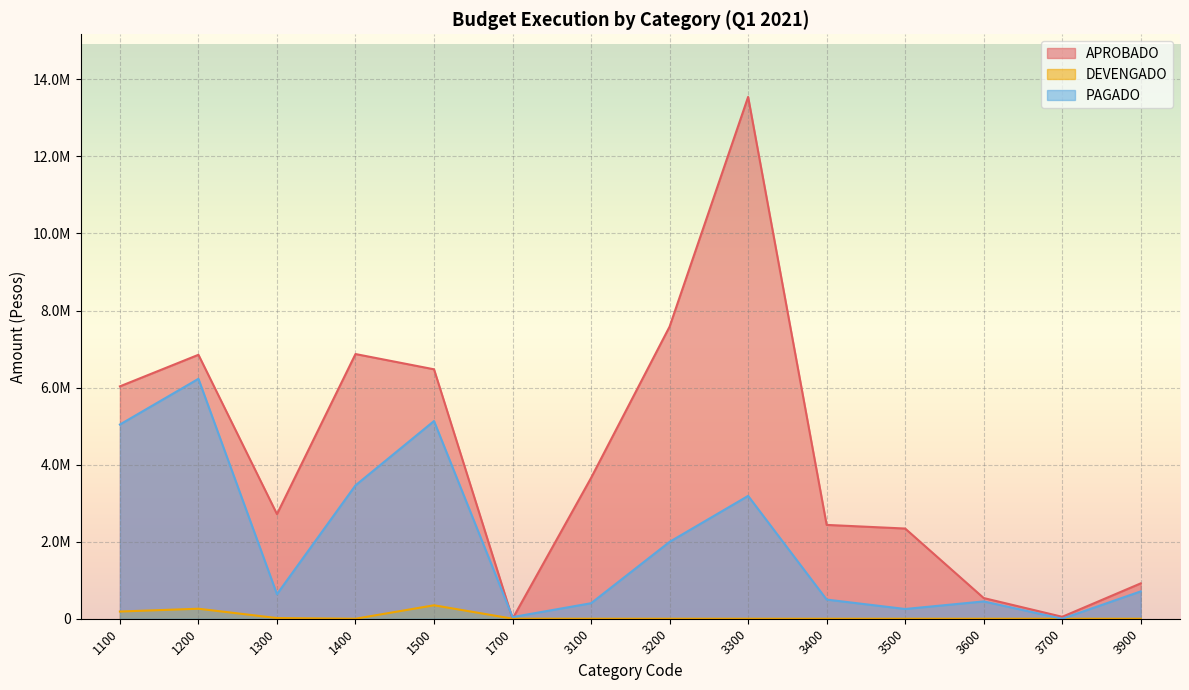

What is the maximum value for APROBADO?

13545656.0